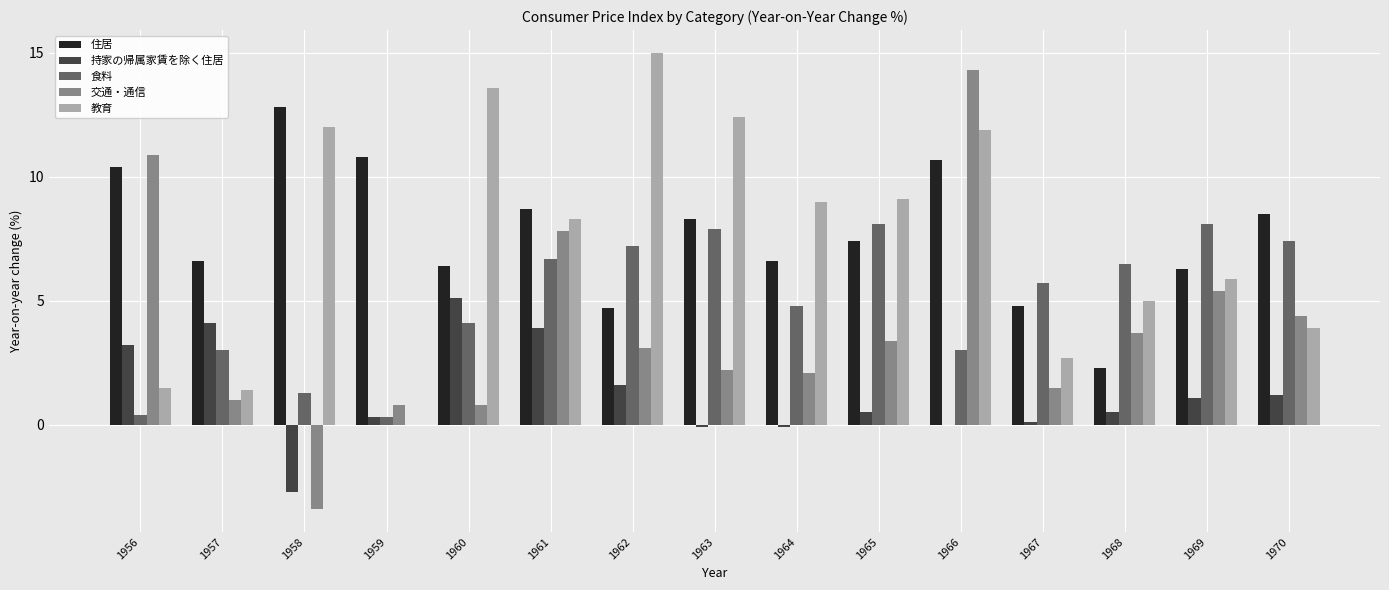

Does the chart contain stacked bars?

No